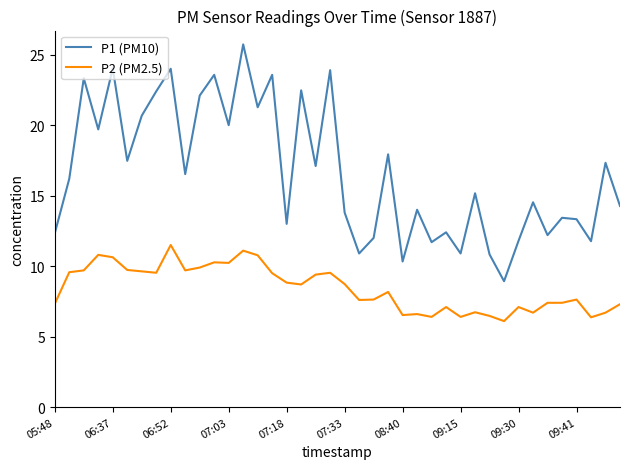

What is the minimum value shown in the chart?

6.1